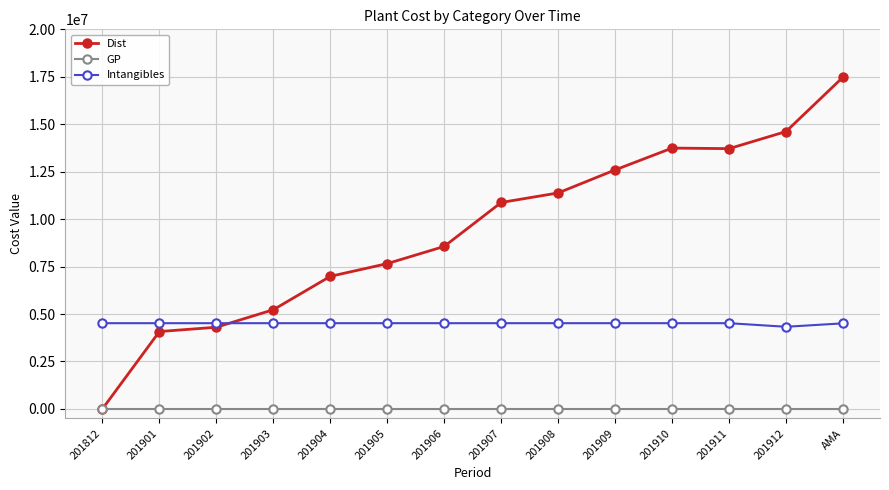

Where is Dist nearest to the value 8739995?

201906